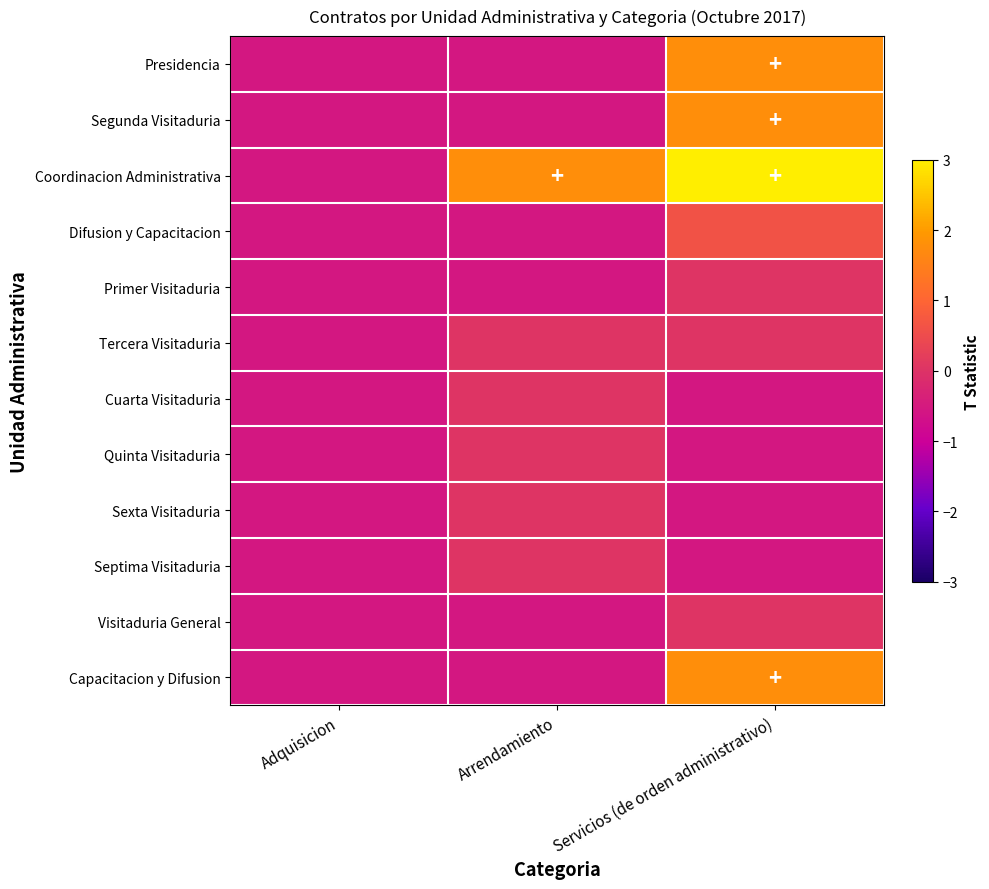

Which label corresponds to the smallest value in the chart?

Adquisicion